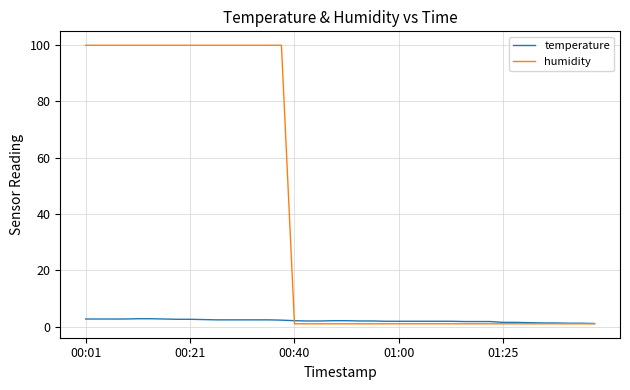

Which series has the widest spread of values?

humidity